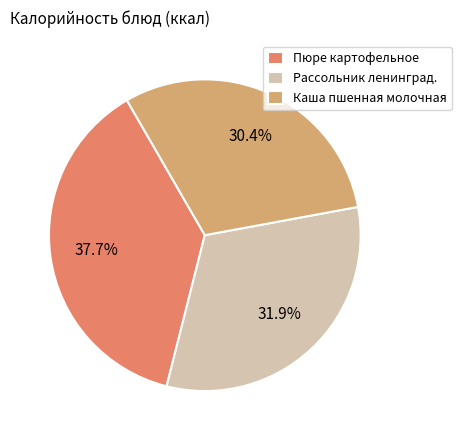

Approximately how many times larger is the value at Рассольник ленинград. compared to Каша пшенная молочная?

1.0